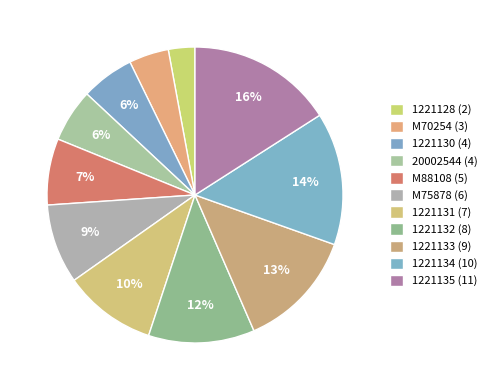

Is the sum of 1221128 and 1221131 greater than half?

No